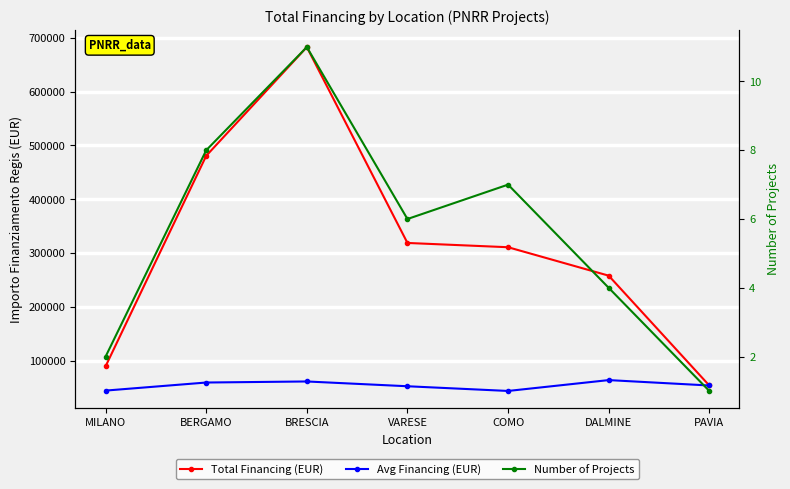

What is the approximate value of Number of Projects at MILANO?

2.0